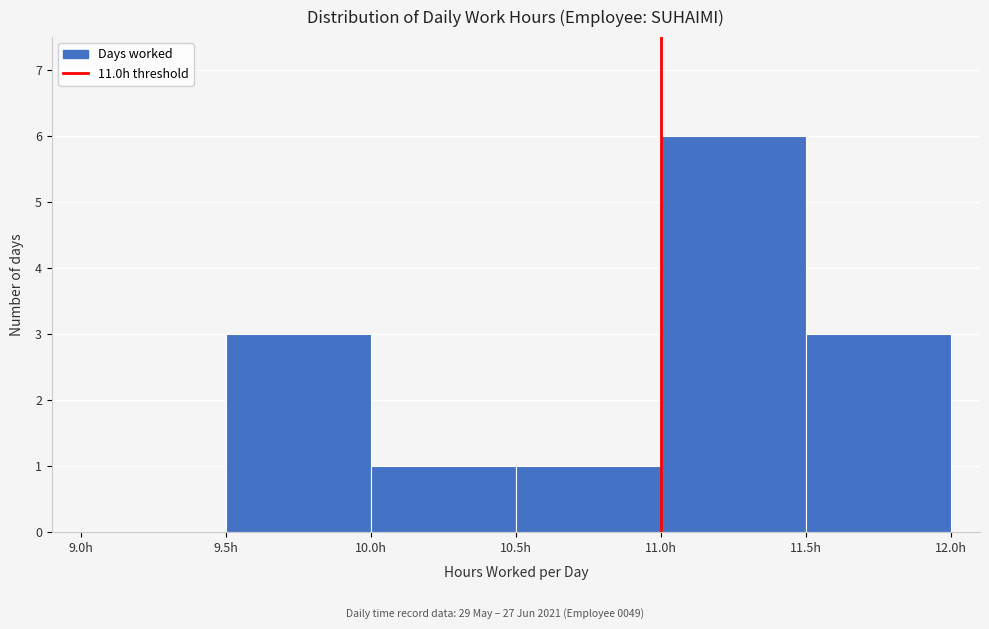

Reading left to right, list every bar in this chart as the range it spans on the x-axis followed by its height. The values are not printed on the chart, so give them approximately, as read against the axis.

9.0 to 9.5: 0
9.5 to 10.0: 3
10.0 to 10.5: 1
10.5 to 11.0: 1
11.0 to 11.5: 6
11.5 to 12.0: 3